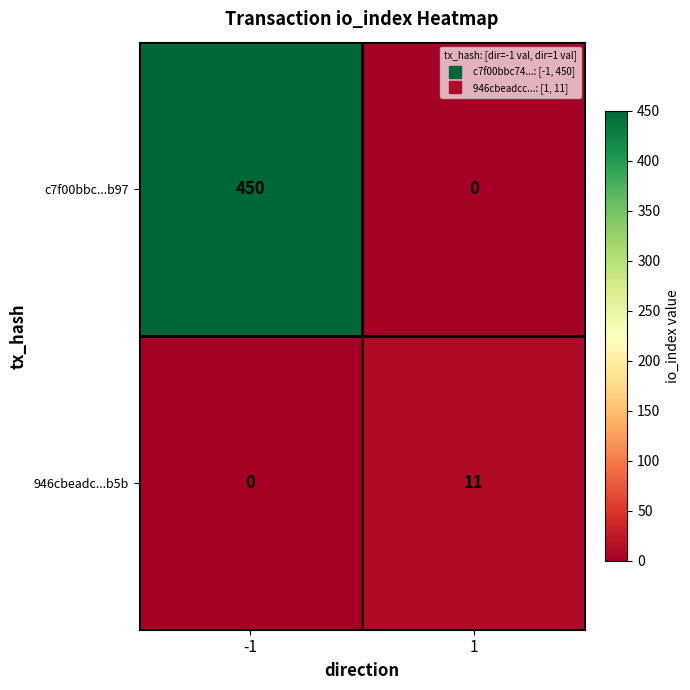

What is the difference between the maximum and minimum values in the c7f00bbc...b97 series?

450